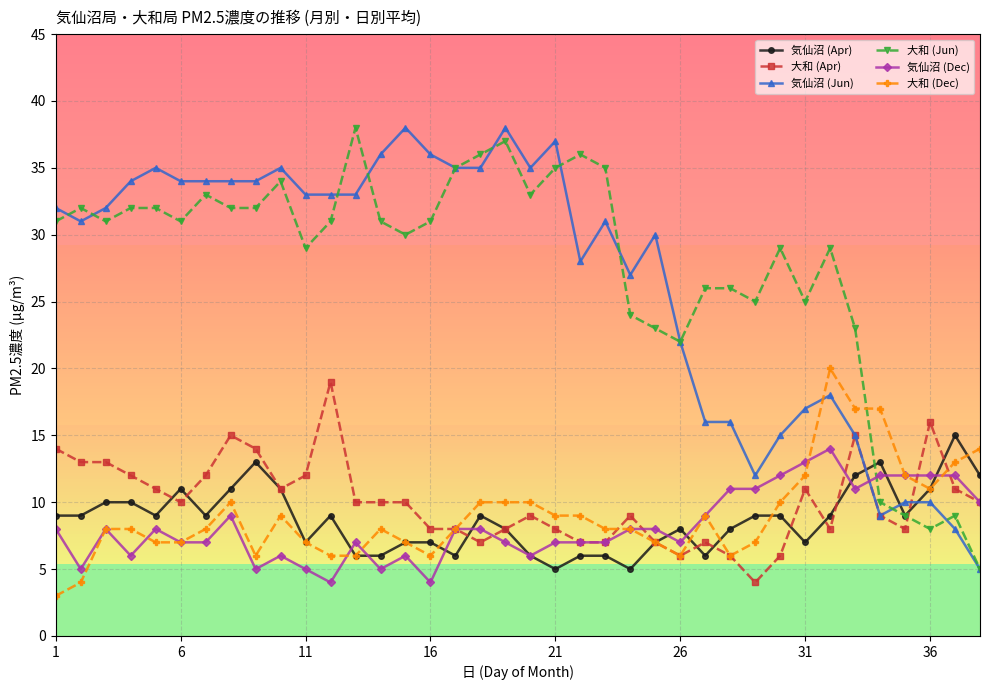

True or false: 大和 (Dec) and 大和 (Jun) cross at least once.

True